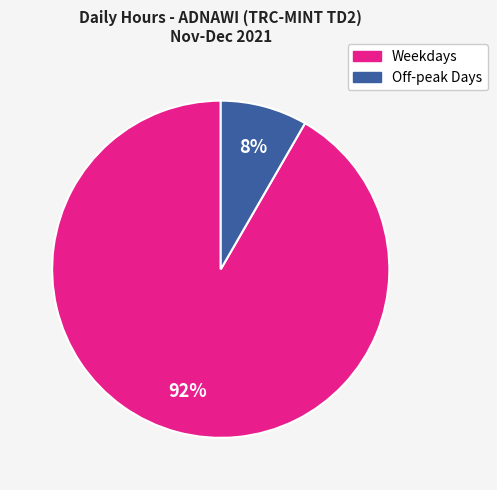

Is there a majority slice in this chart?

Yes